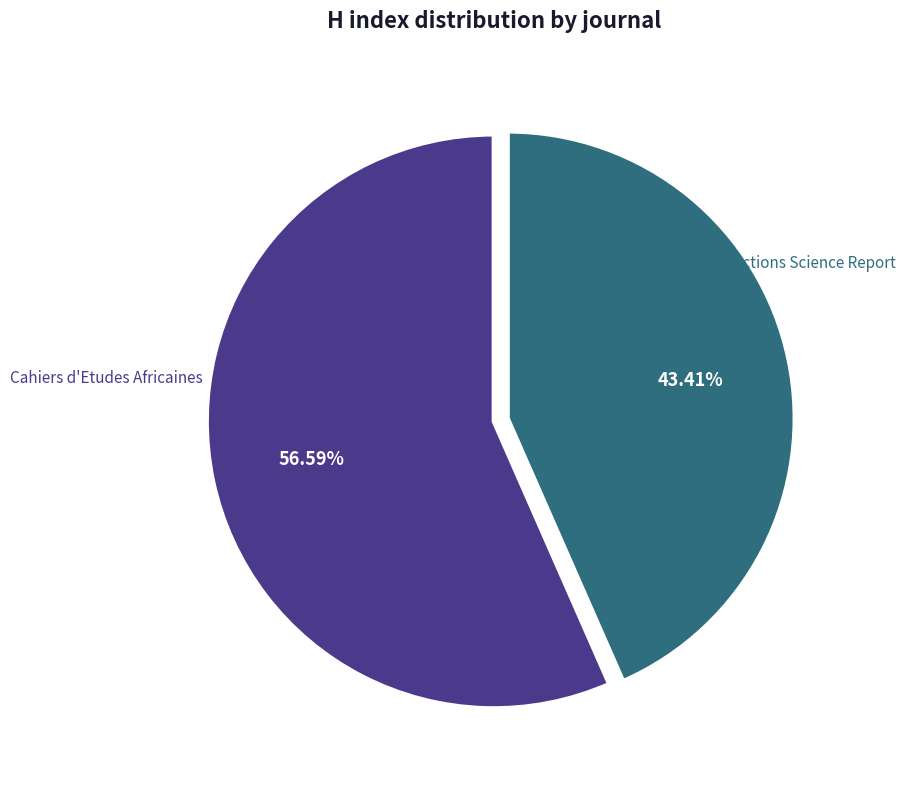

To the nearest percent, what is the difference between the largest and smallest slice percentages?

13%